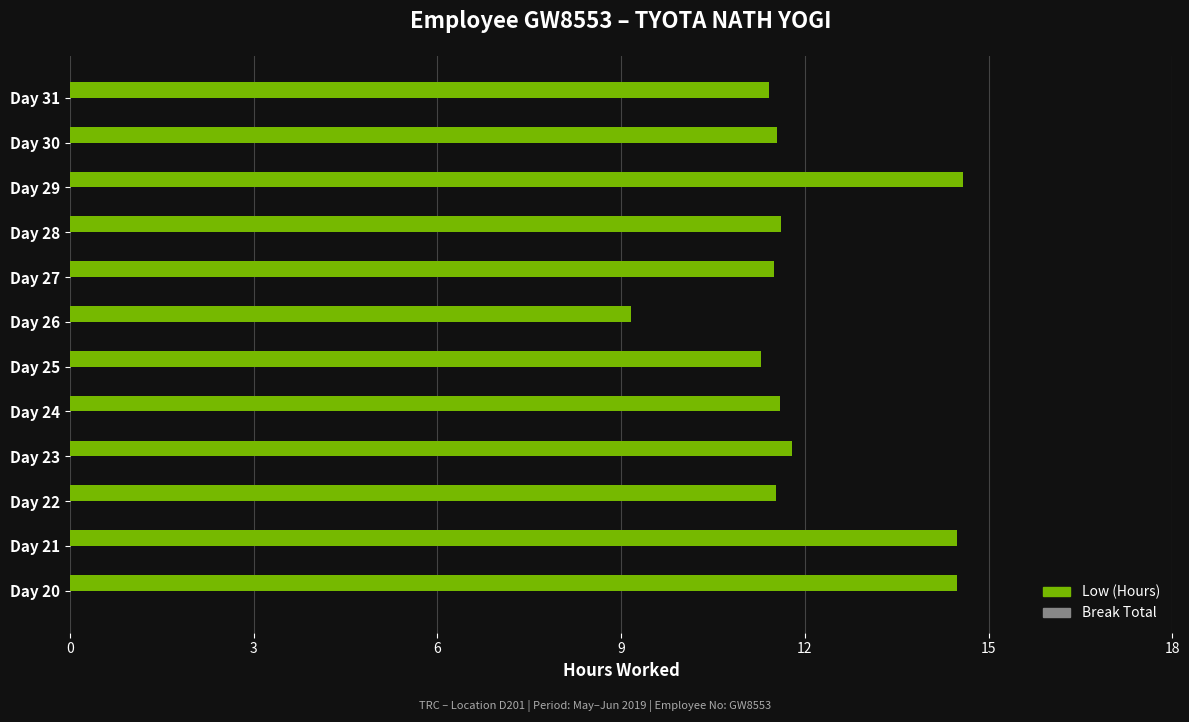

What is the sum of the values at Day 24 and Day 29?

26.2